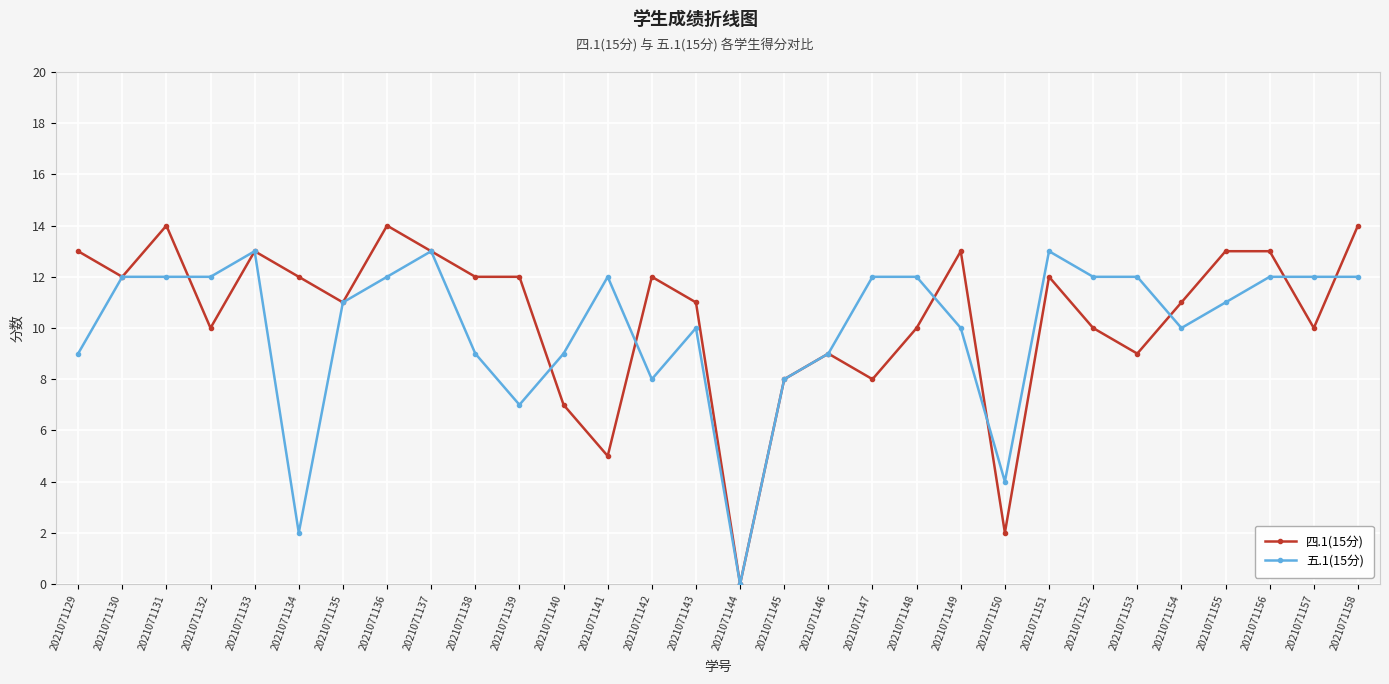

The 四.1(15分) series shows 11 at 2021071135. True or false?

True